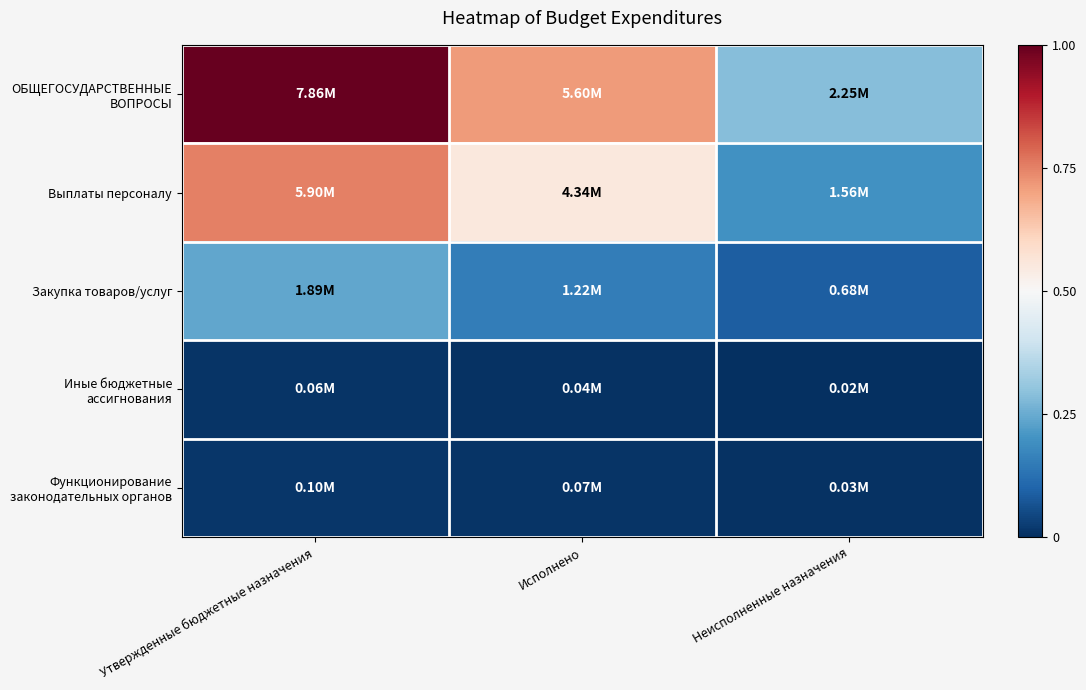

At which category is the sum across all series the highest?

Утвержденные бюджетные назначения